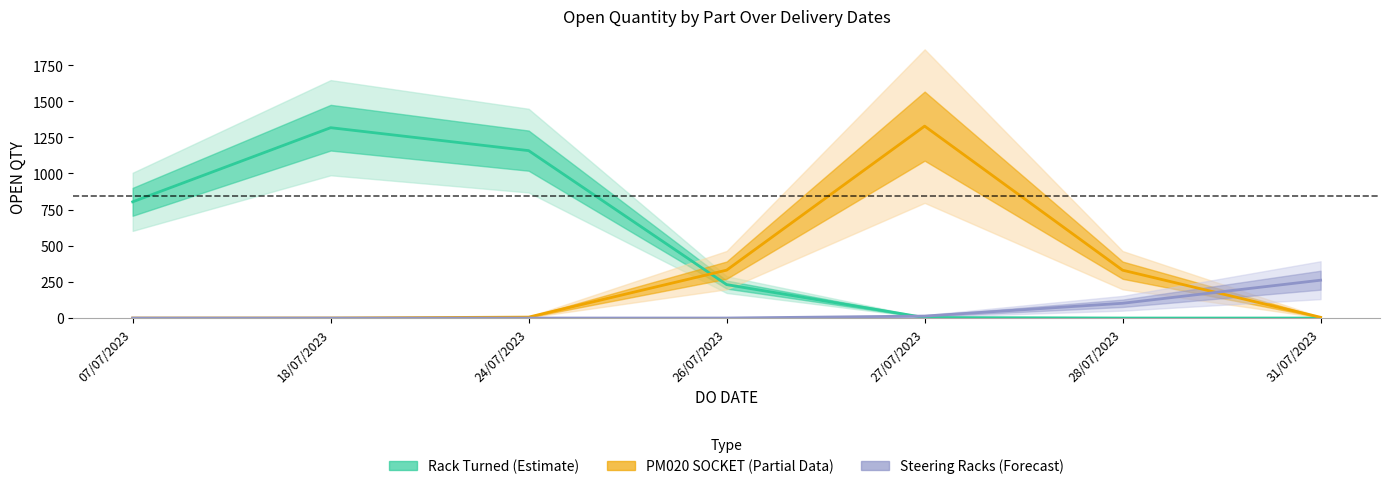

The chart shows a value of 3386 at 27/07/2023. True or false?

False